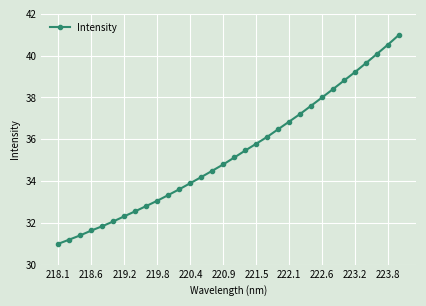

What is the value of the 30th point from the left?

40.1